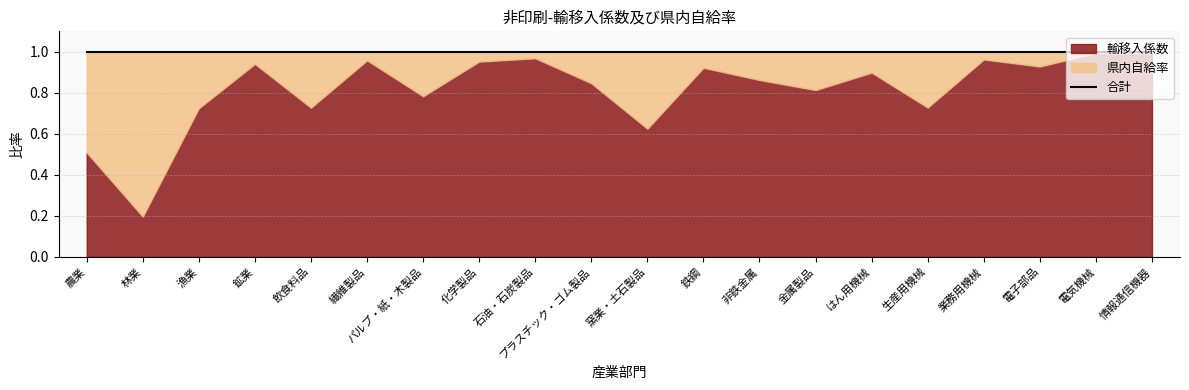

What is the difference between the highest and lowest values at 石油・石炭製品?

0.9